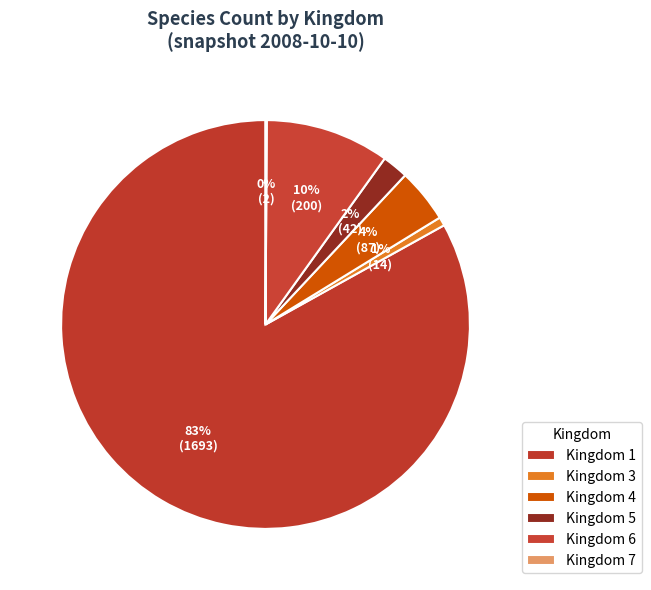

To the nearest percent, what portion does Kingdom 5 represent?

2%